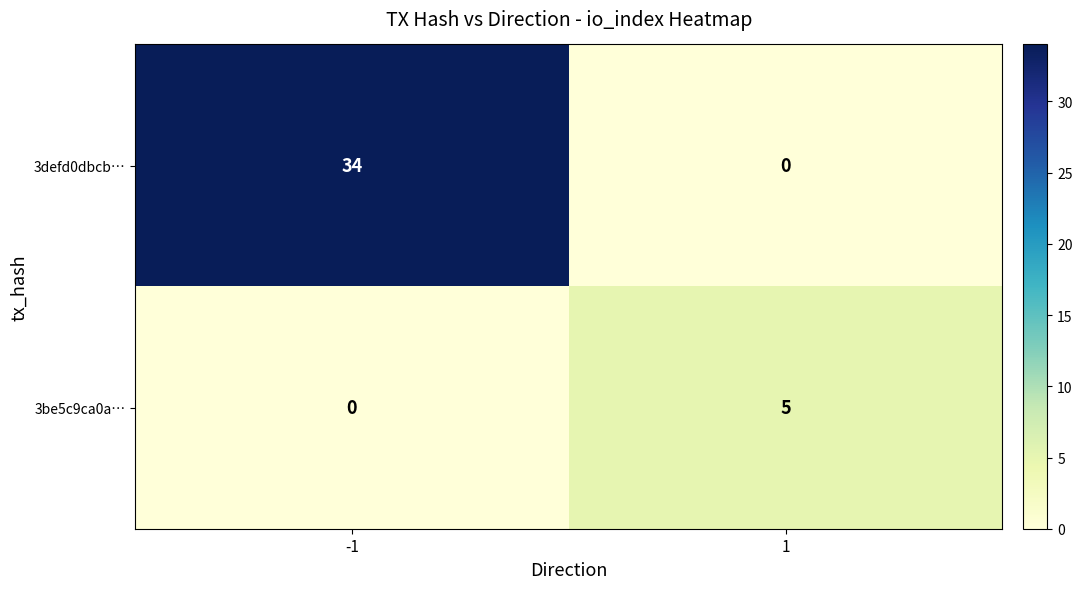

What is the spread (max minus min) of values at 1?

5